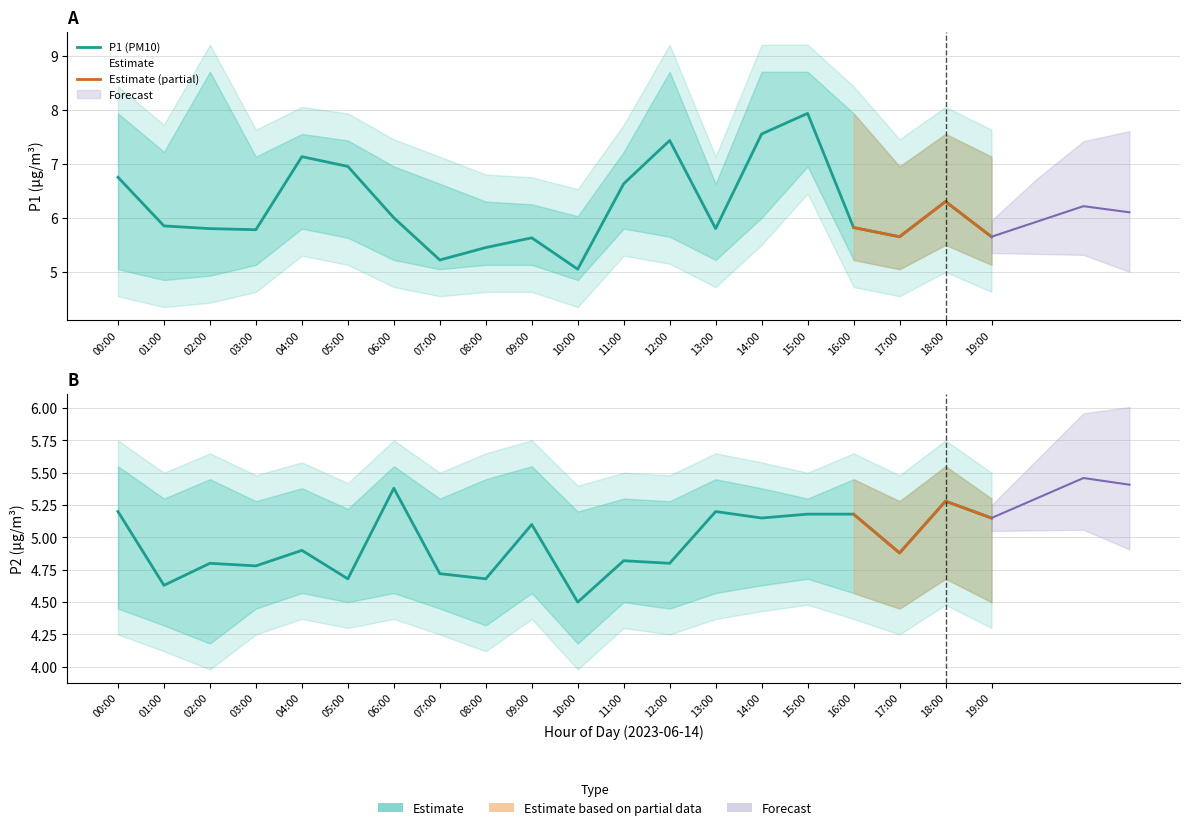

At which category is the sum across all series the highest?

15:00